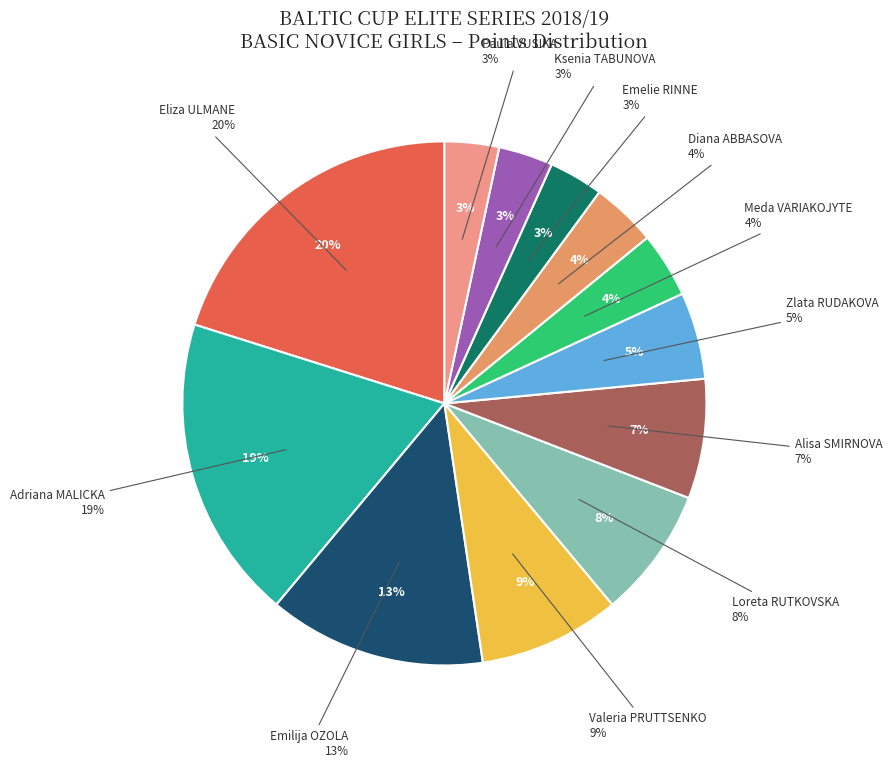

Does Eliza ULMANE account for over 50% of the chart?

No